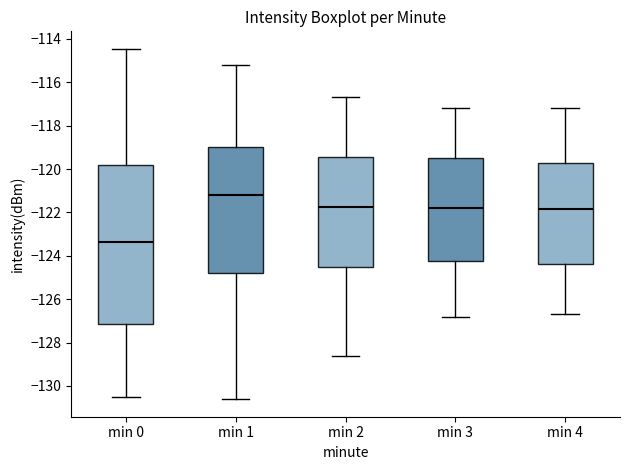

Which box has the highest median line?

min 1